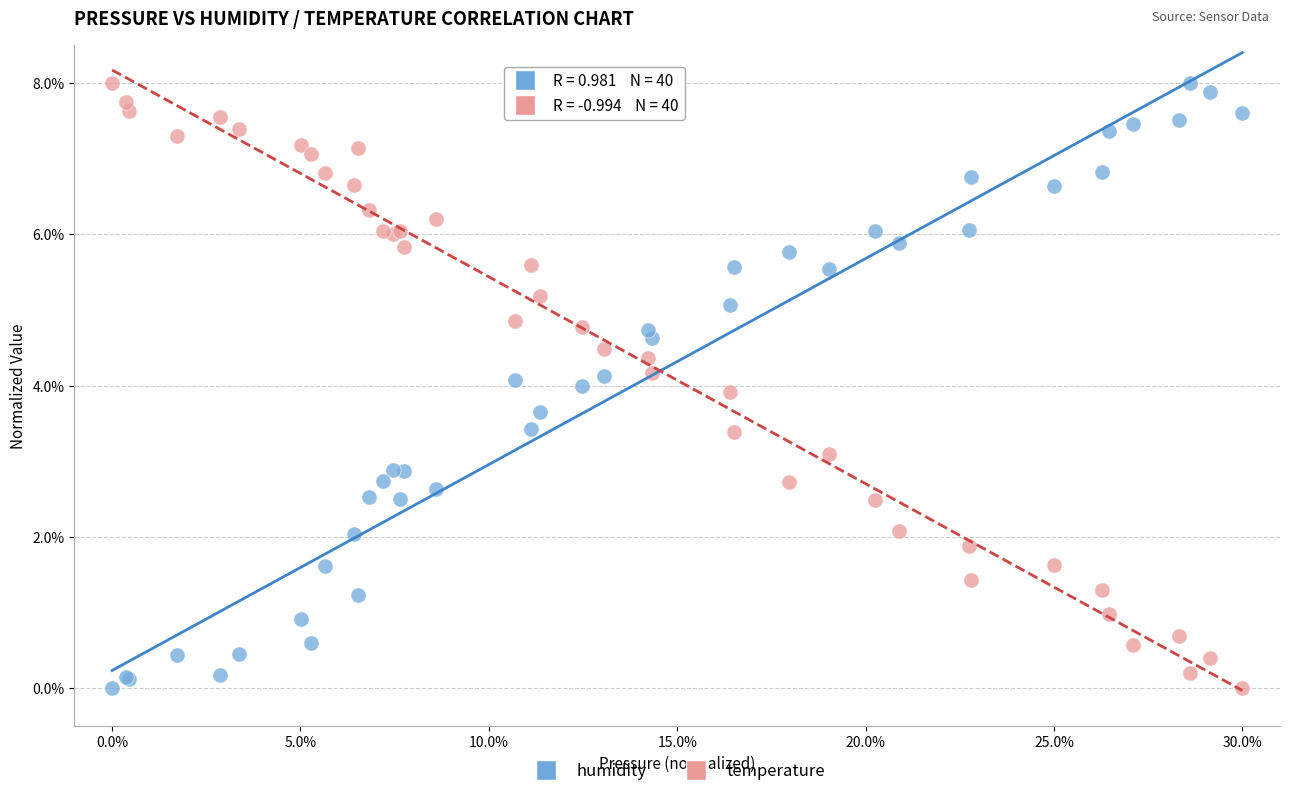

What is the X range (max minus min) for the scatter plot?

30.0